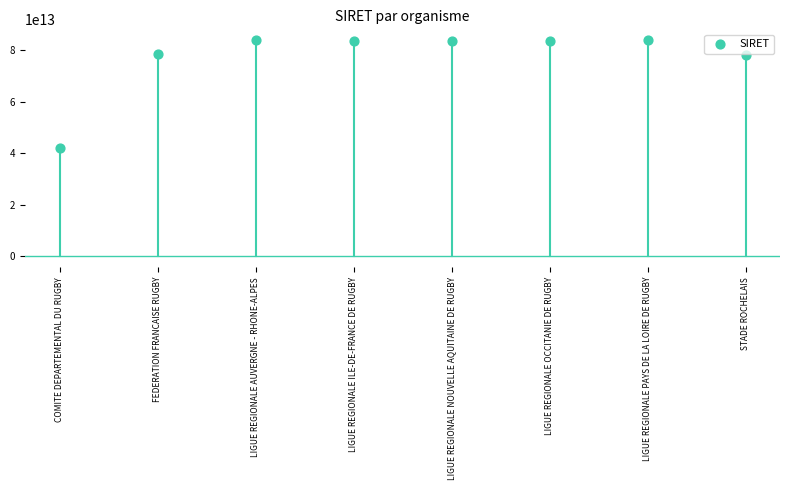

Count the number of points in this scatter plot.

8